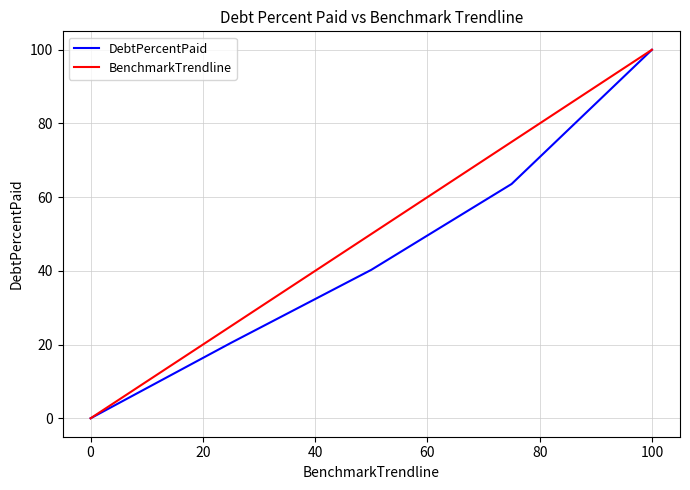

True or false: BenchmarkTrendline has more than 0 points higher than both neighbors.

False